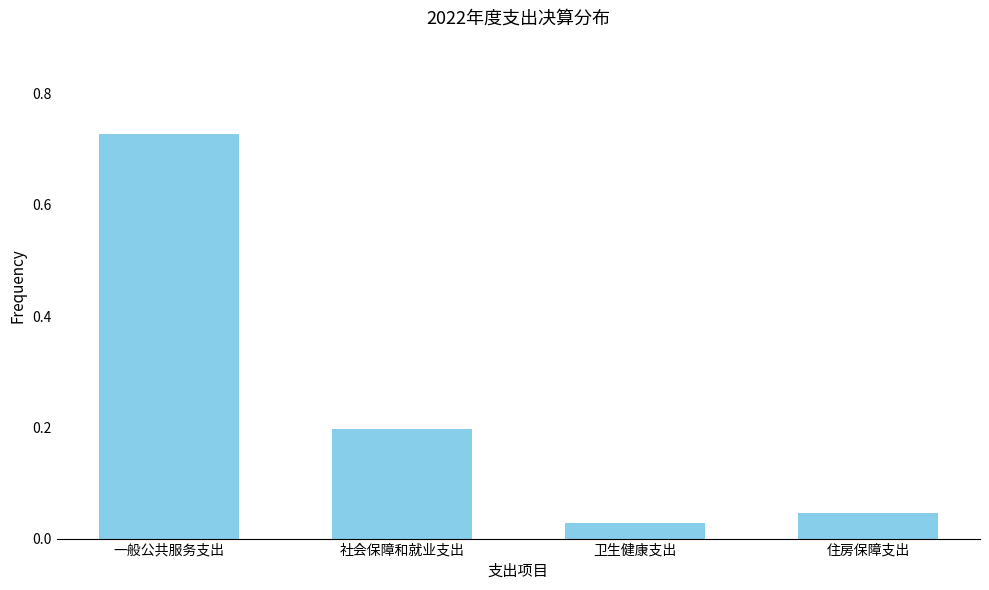

What is the label of the 1st bar from the right?

住房保障支出